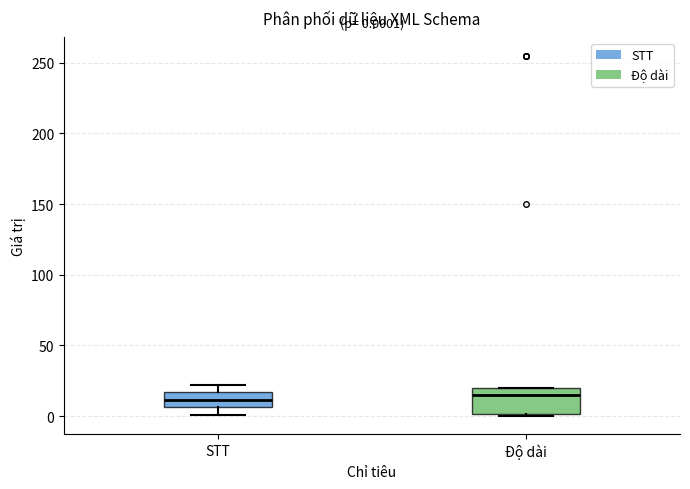

Which box is the tallest, from its lower edge to its upper edge?

Độ dài